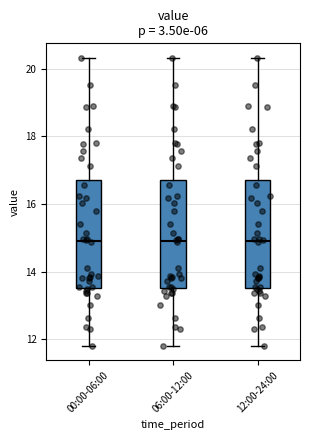

Reading left to right, transcribe this box plot: for each box, give where its median line is, the range the box spans, and where its two whiskers end, as read against the y-axis. The values are not printed on the chart, so give them approximately, as read against the axis.

00:00-06:00: median 15.0, box 13.6 to 16.8, whiskers 11.8 to 20.4
06:00-12:00: median 15.0, box 13.6 to 16.8, whiskers 11.8 to 20.4
12:00-24:00: median 15.0, box 13.6 to 16.8, whiskers 11.8 to 20.4